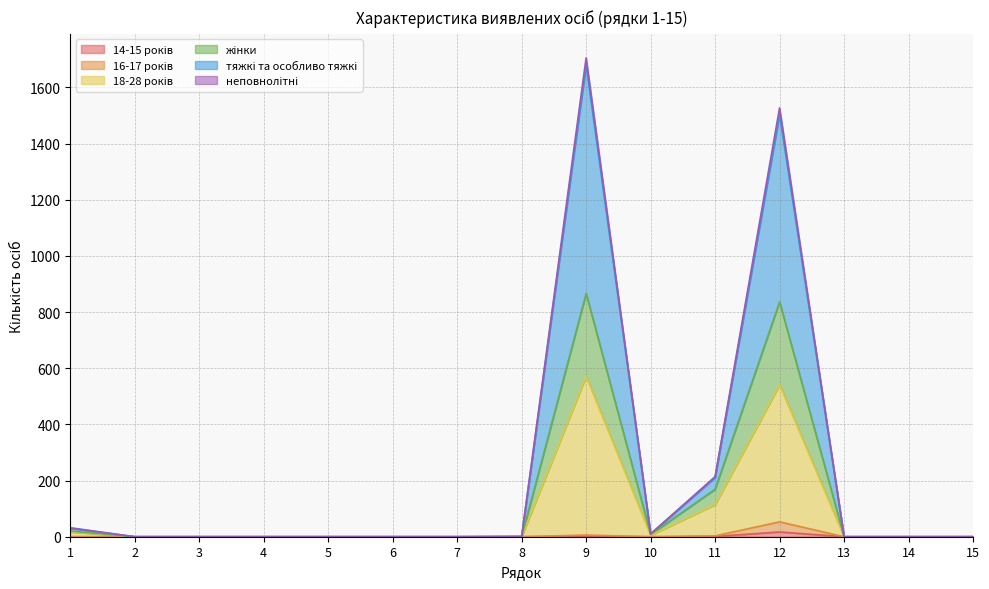

What is the difference between the неповнолітні values at 6 and 10?

10